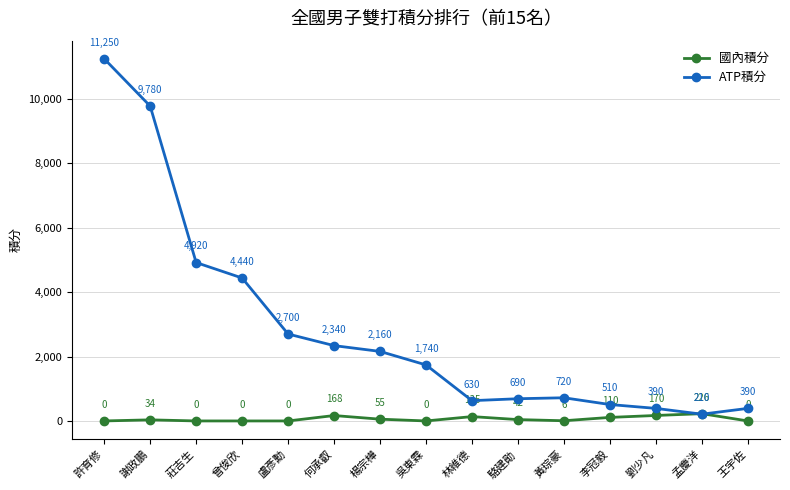

Does the chart have visible grid lines?

Yes